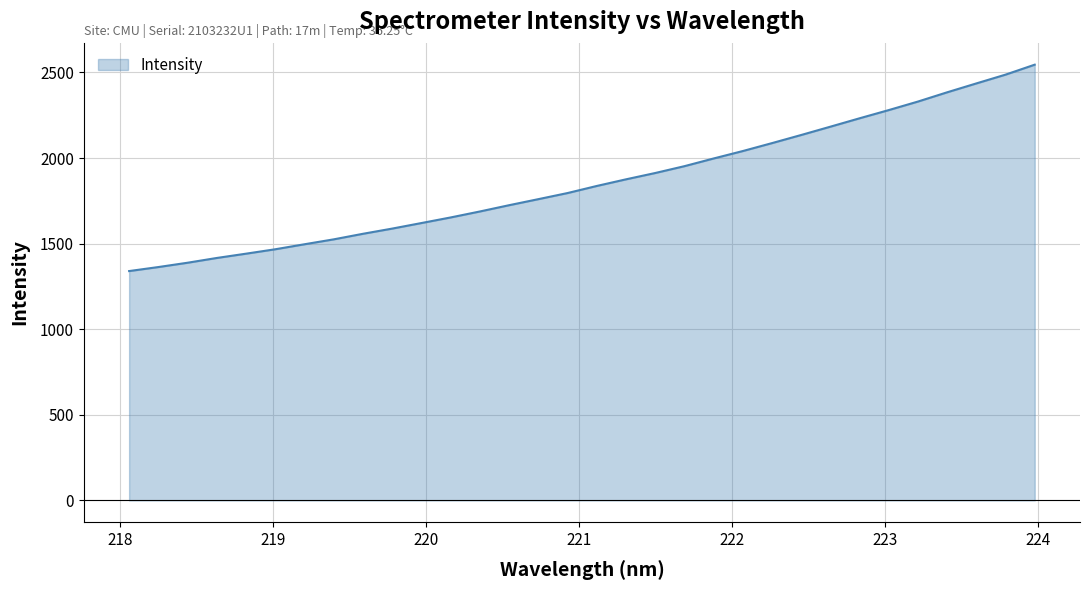

What is the minimum value shown in the chart?

1339.8